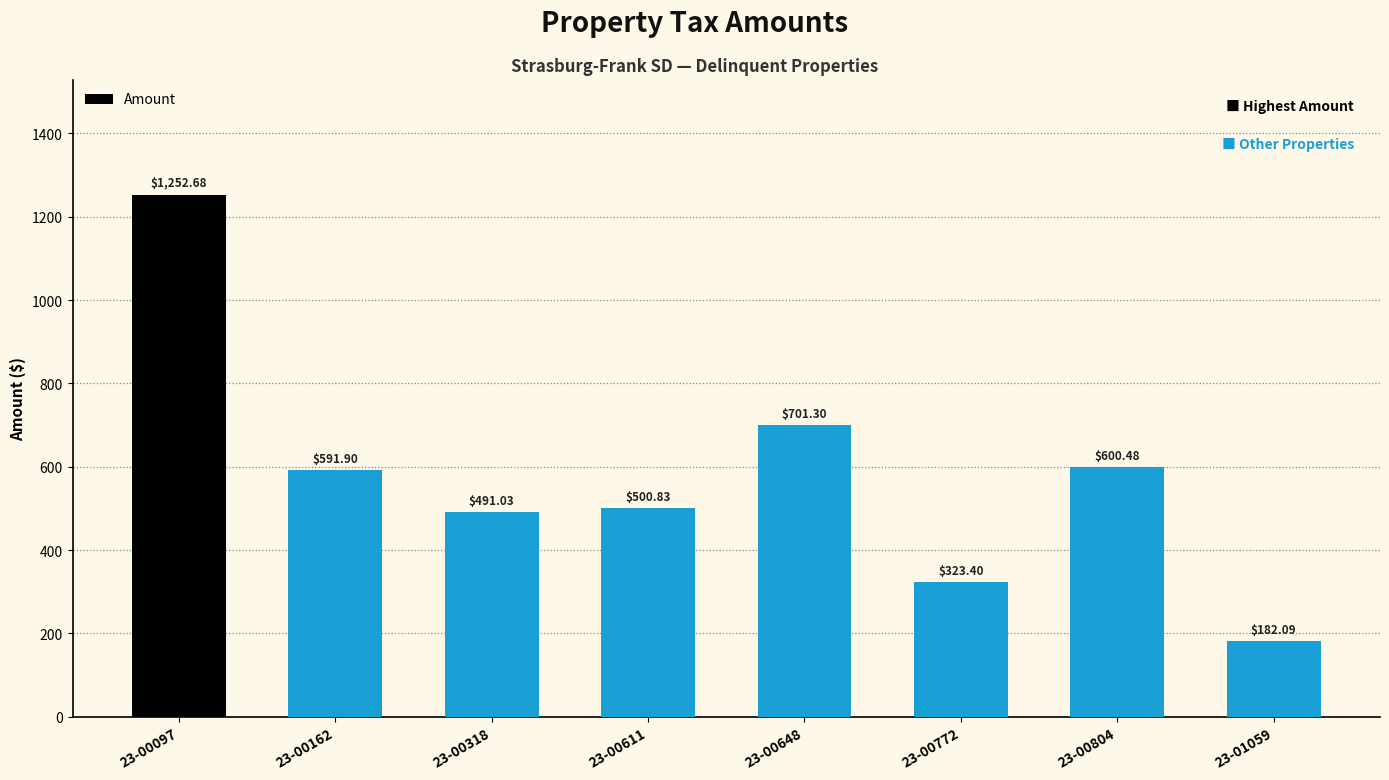

List the labels in order of value, smallest first.

23-01059, 23-00772, 23-00318, 23-00611, 23-00162, 23-00804, 23-00648, 23-00097